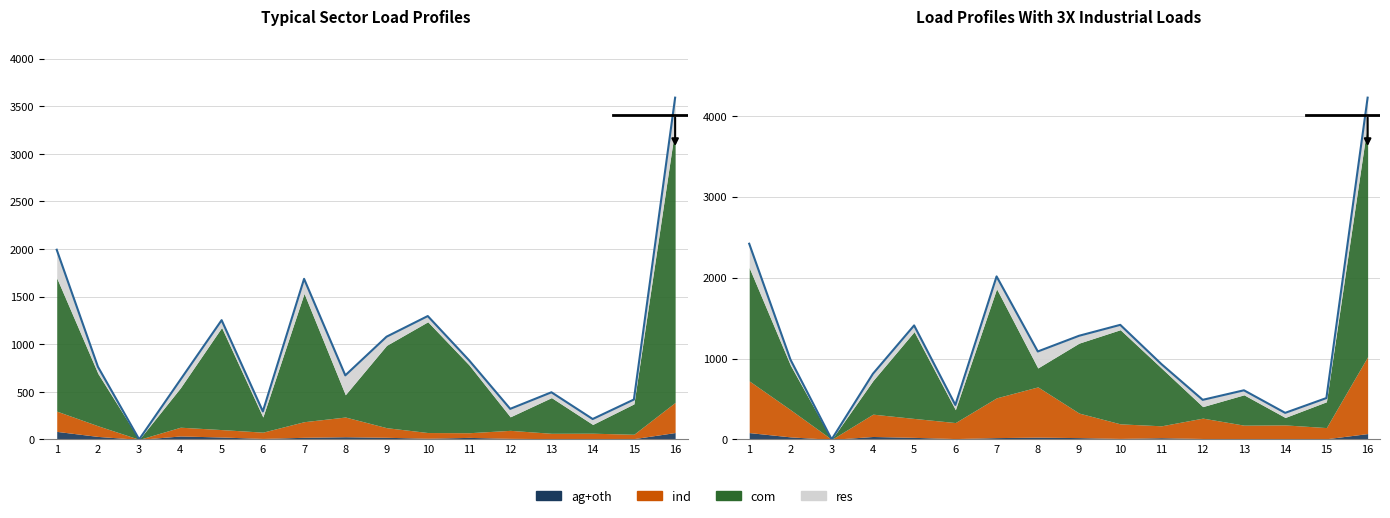

In com, how many points are lower than both neighbors (excluding endpoints)?

5